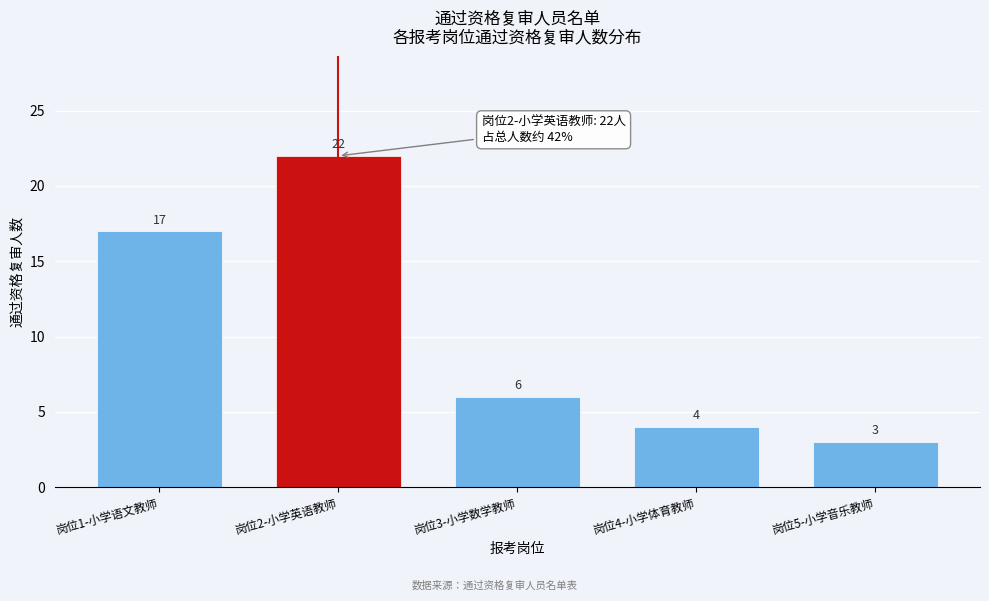

Reading left to right, what are all the values shown in this chart?

17	22	6	4	3